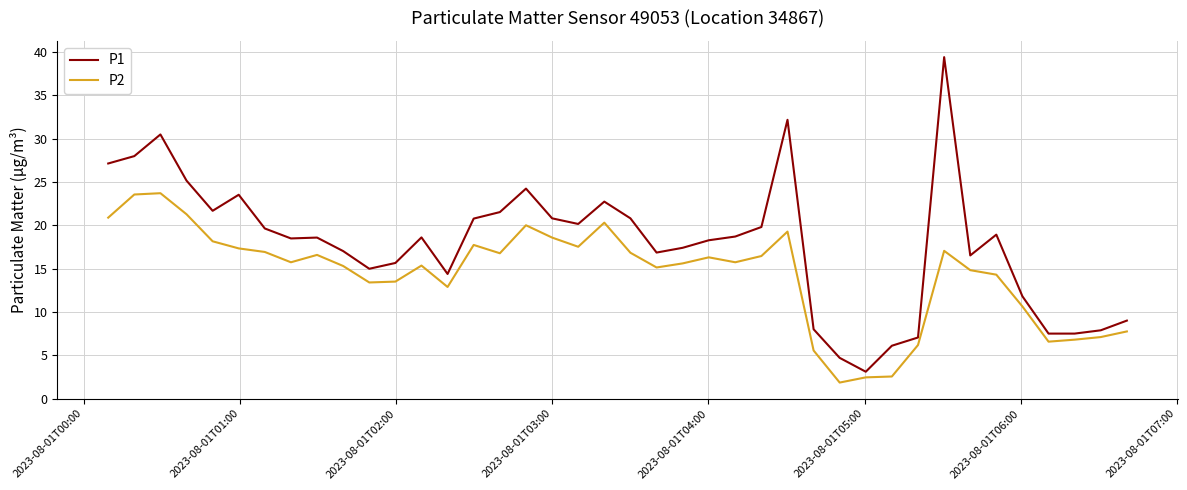

What is the highest value of the P2 series?

23.7